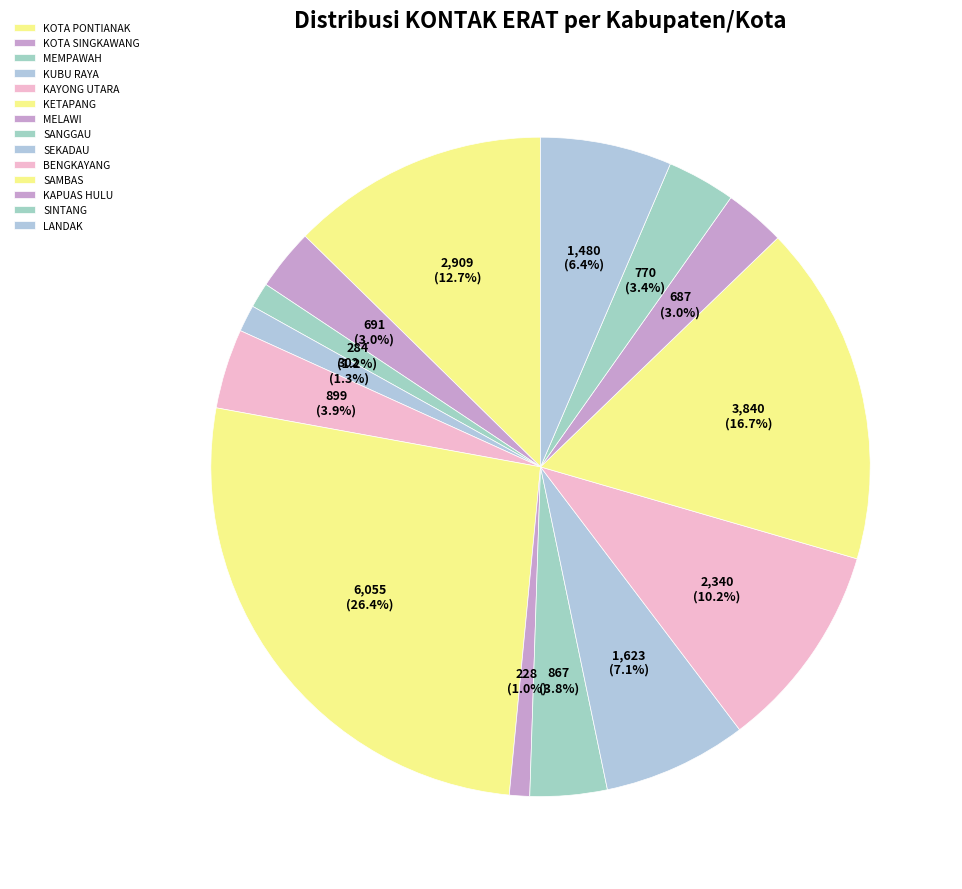

To the nearest percent, what is the combined percentage of SANGGAU and MELAWI?

5%